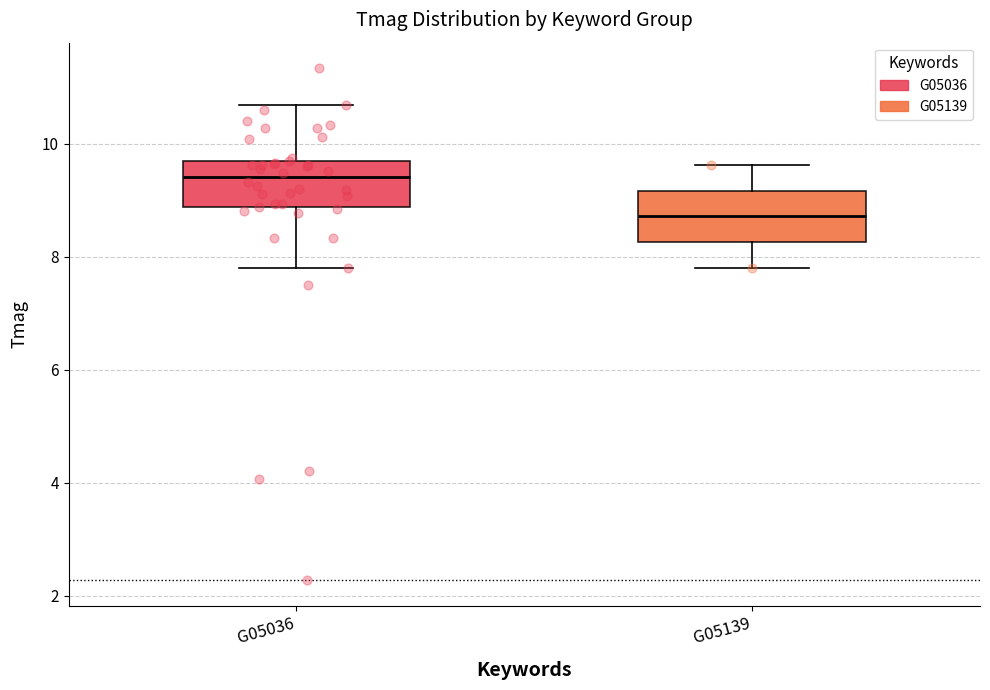

Reading left to right, transcribe this box plot: for each box, give where its median line is, the range the box spans, and where its two whiskers end, as read against the y-axis. The values are not printed on the chart, so give them approximately, as read against the axis.

G05036: median 9.4, box 8.8 to 9.8, whiskers 7.8 to 10.6
G05139: median 8.8, box 8.2 to 9.2, whiskers 7.8 to 9.6